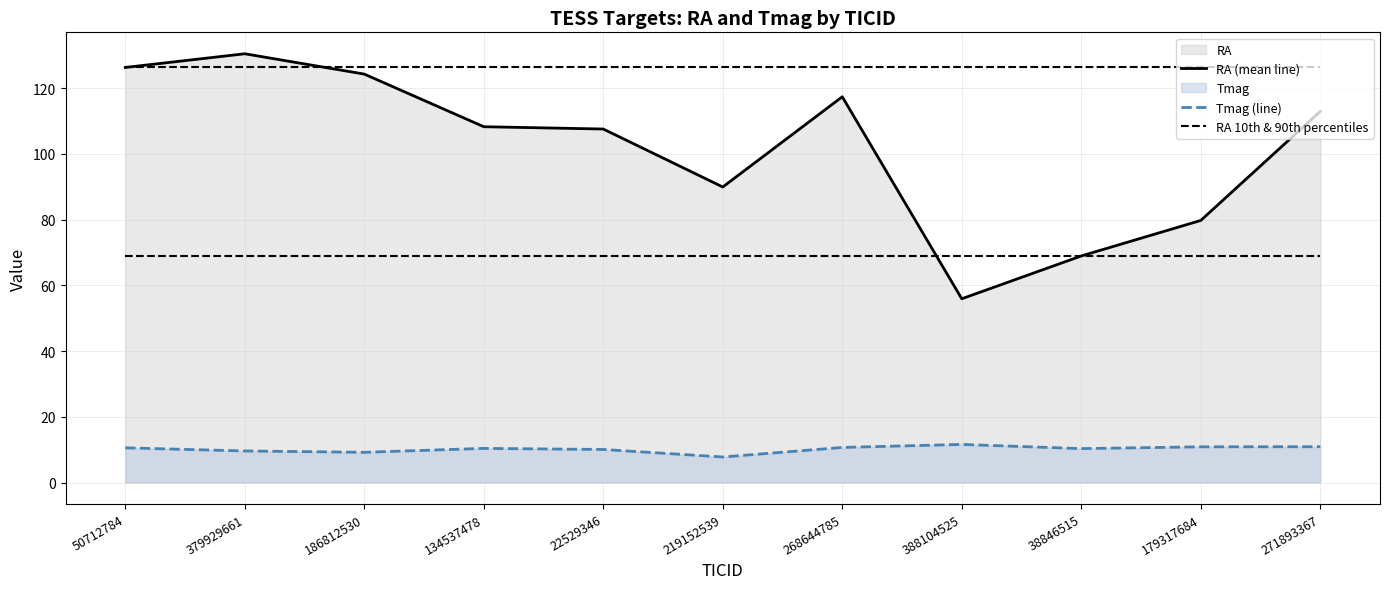

At which label does RA 10th & 90th percentiles reach its minimum?

50712784